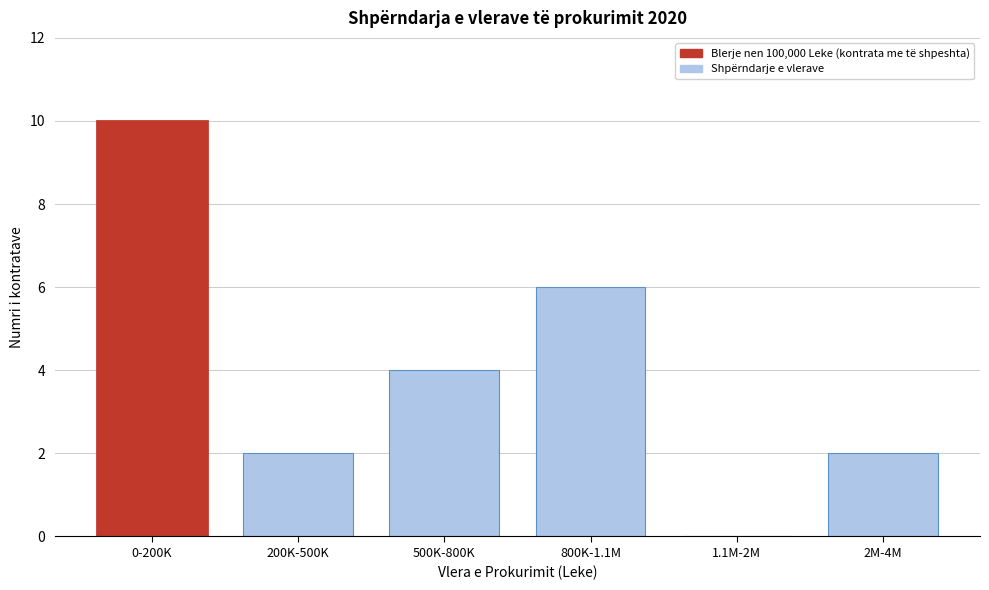

Reading right to left, transcribe all the data shown in this chart.

2M-4M=2	1.1M-2M=0	800K-1.1M=6	500K-800K=4	200K-500K=2	0-200K=10